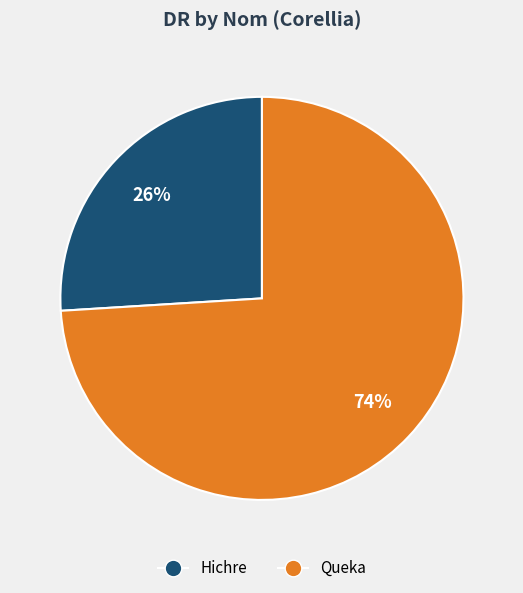

To the nearest percent, what is the difference between the Queka and Hichre slice percentages?

48%